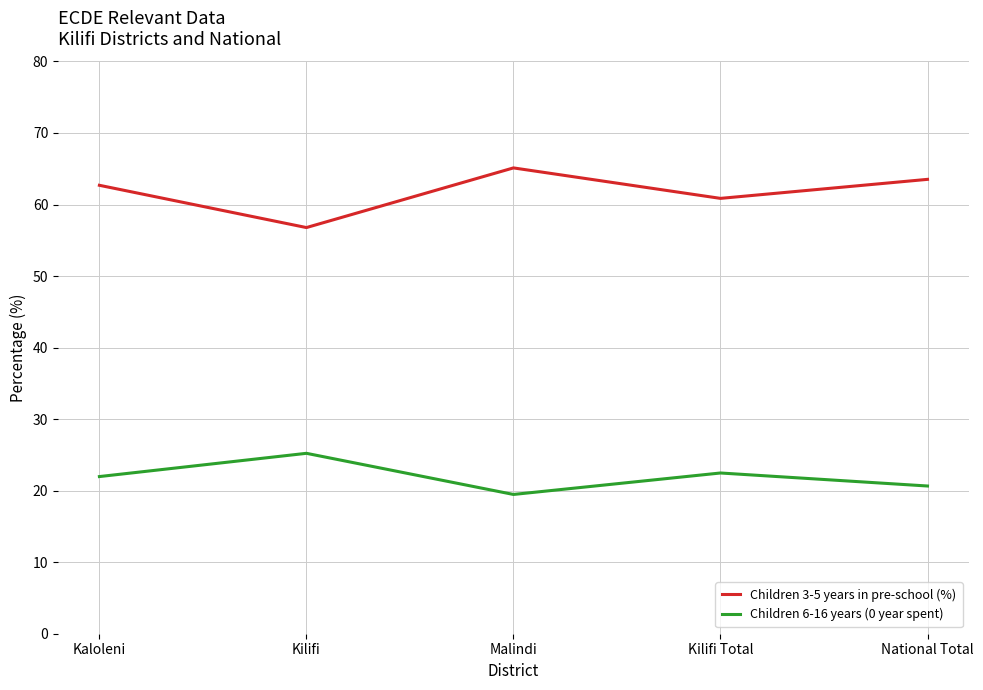

What is the minimum value shown in the chart?

19.5